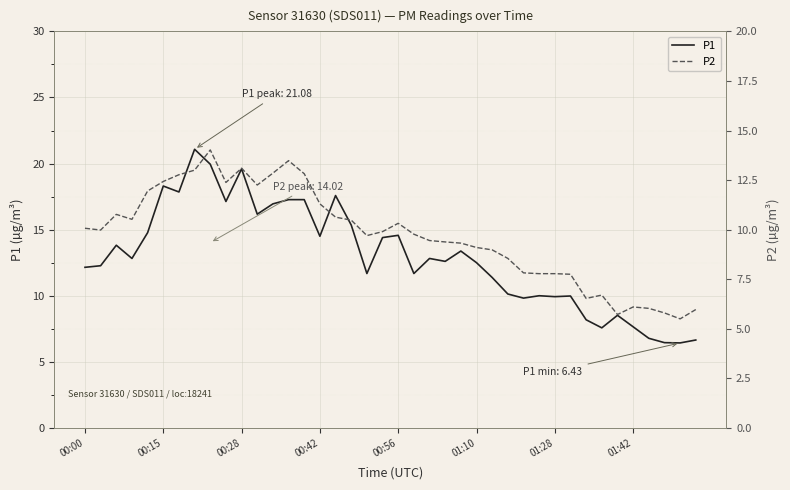

Is it true that P1 equals 10.0 at 31?

True